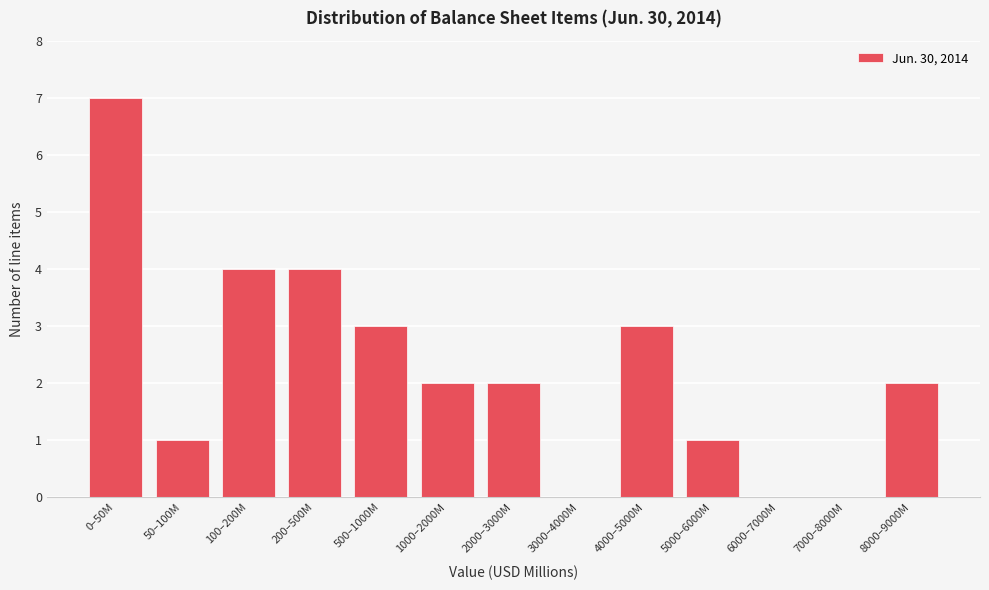

Reading right to left, transcribe all the data shown in this chart.

8000–9000M=2	7000–8000M=0	6000–7000M=0	5000–6000M=1	4000–5000M=3	3000–4000M=0	2000–3000M=2	1000–2000M=2	500–1000M=3	200–500M=4	100–200M=4	50–100M=1	0–50M=7